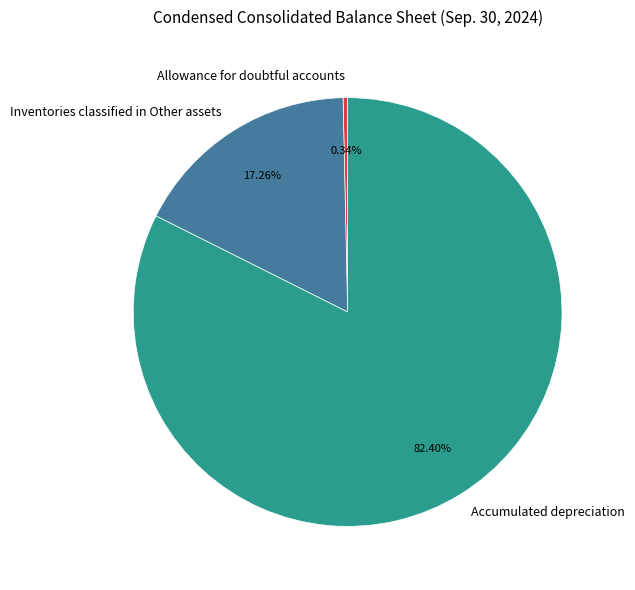

Which slice is the largest?

Accumulated depreciation